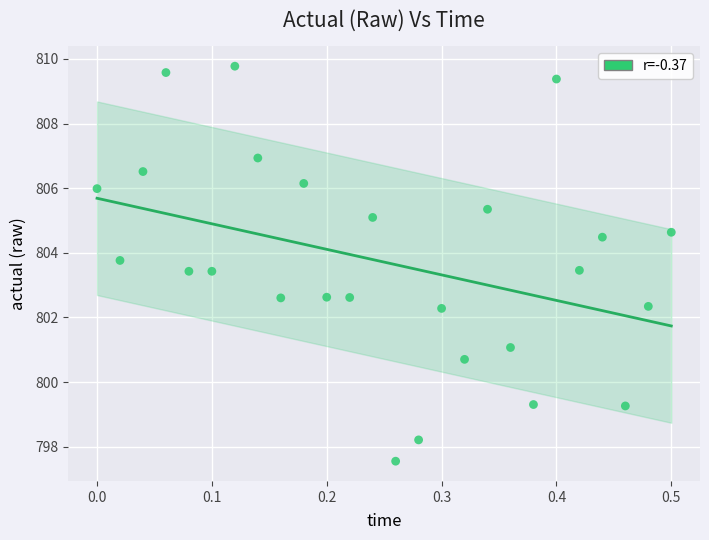

What is the range of X values (max minus min)?

0.5